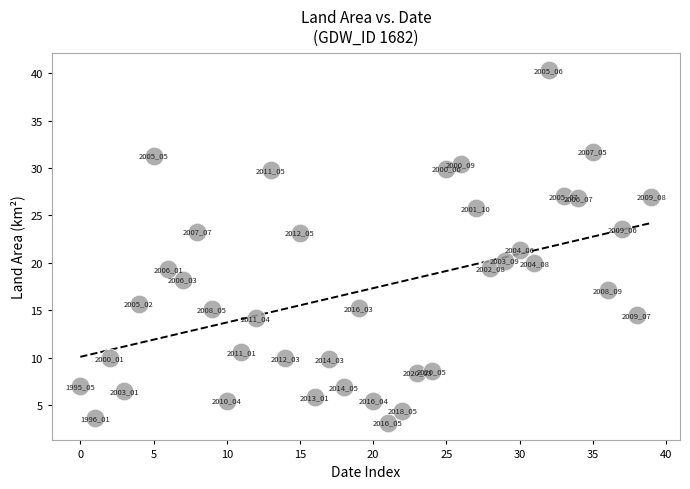

What Y value in the scatter plot is closest to 21?

21.4